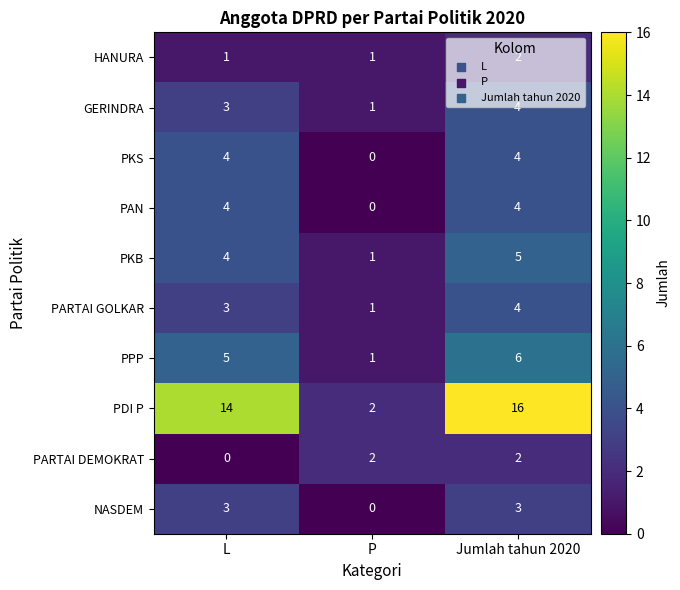

Is it true that GERINDRA equals 2 at L?

False